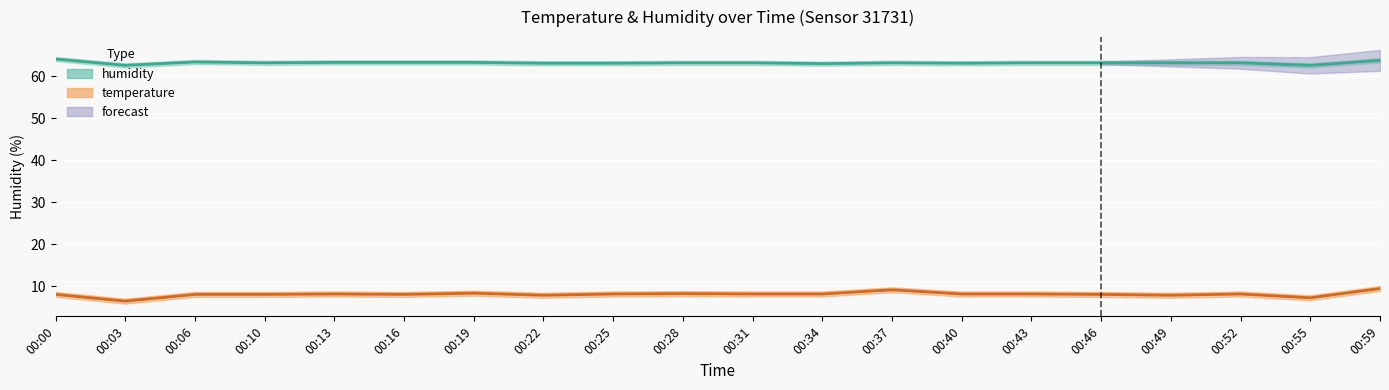

Which series changed the most between 00:16 and 00:52?

temperature